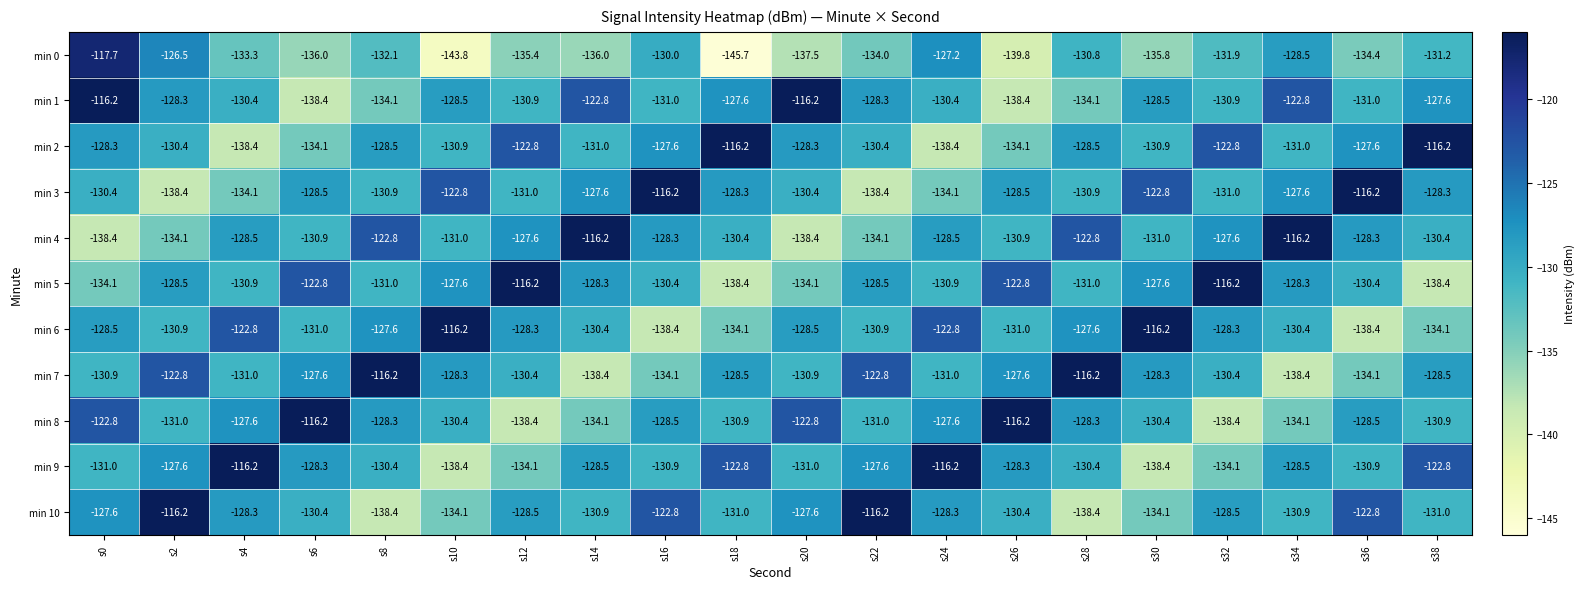

How many data points does each series have?

20